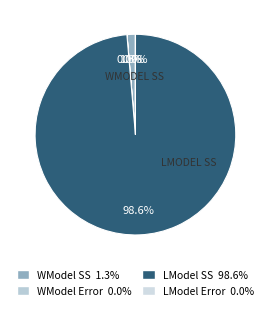

What is the total percentage of WModel SS and LModel Error?

1.4%